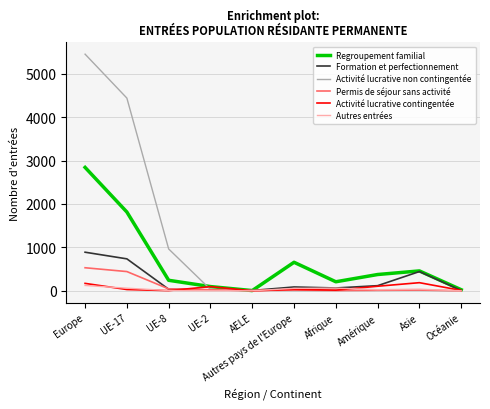

At which category is the sum across all series the highest?

Europe